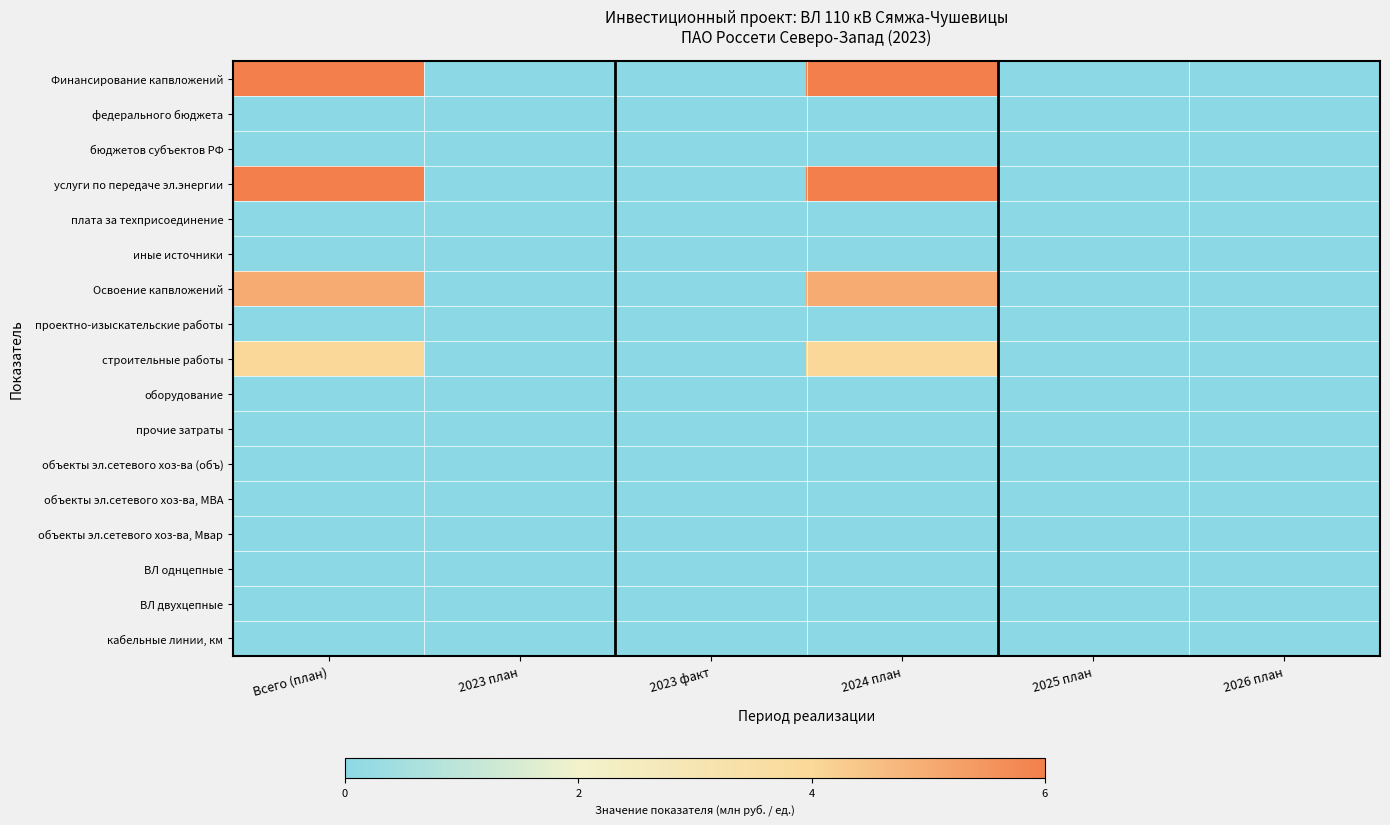

At which category is the sum across all series the highest?

Всего (план)